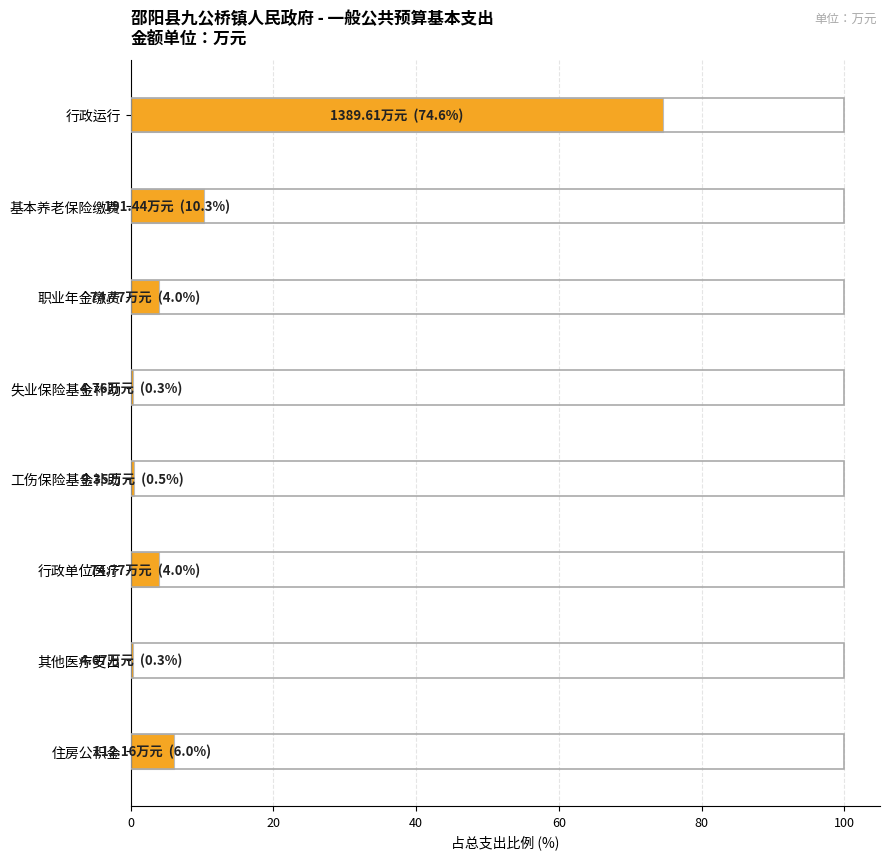

What is the sum of all values?

100.0